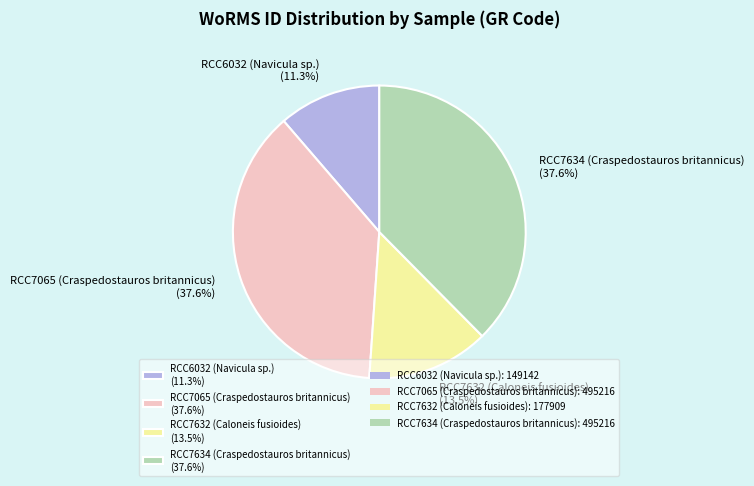

Between RCC7632 (Caloneis fusioides) (13.5%) and RCC7634 (Craspedostauros britannicus) (37.6%), which is larger?

RCC7634 (Craspedostauros britannicus) (37.6%)